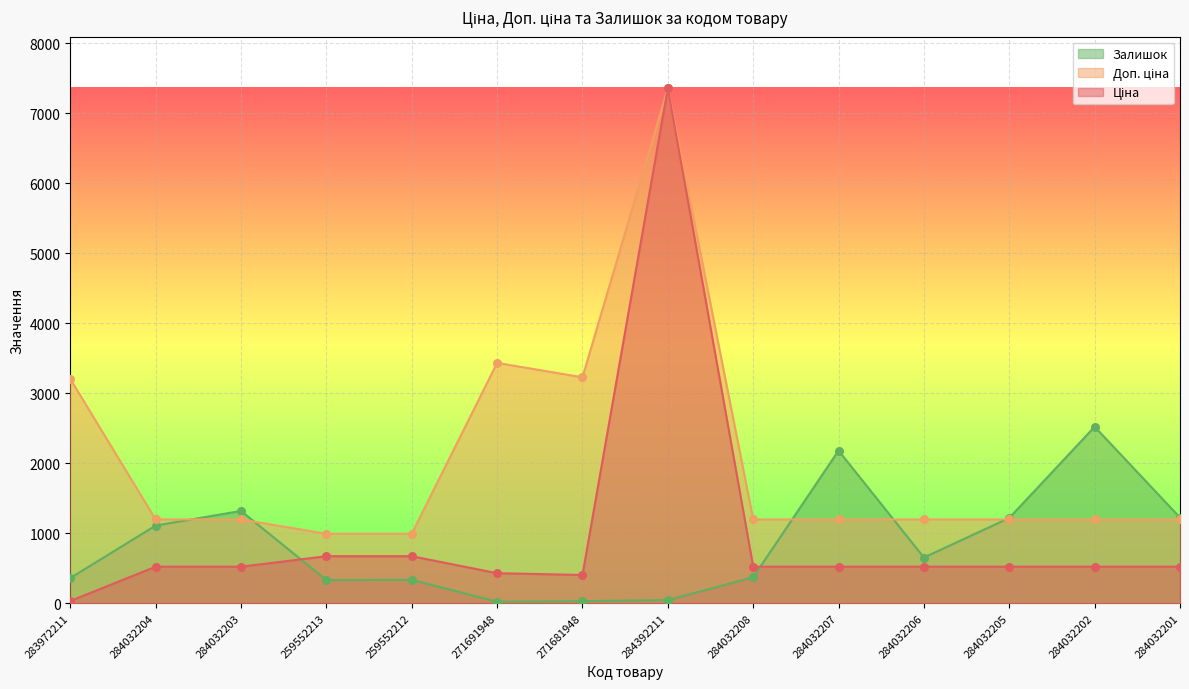

Is the value of Доп. ціна at 284032203 greater than the value of Ціна at 284032206?

Yes